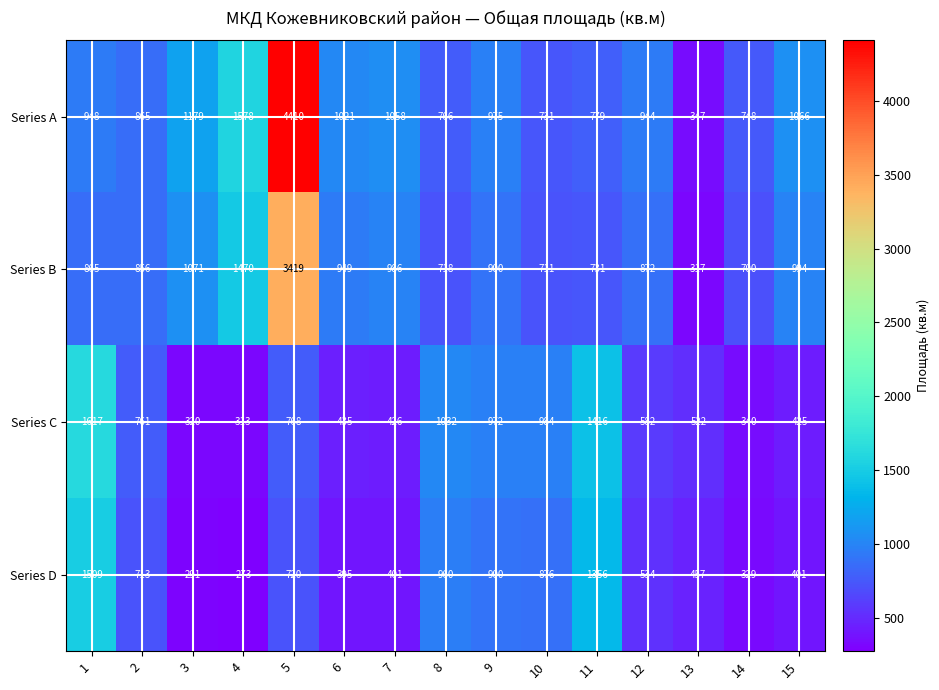

Rank the series at 6 from highest to lowest value.

Series A, Series B, Series C, Series D